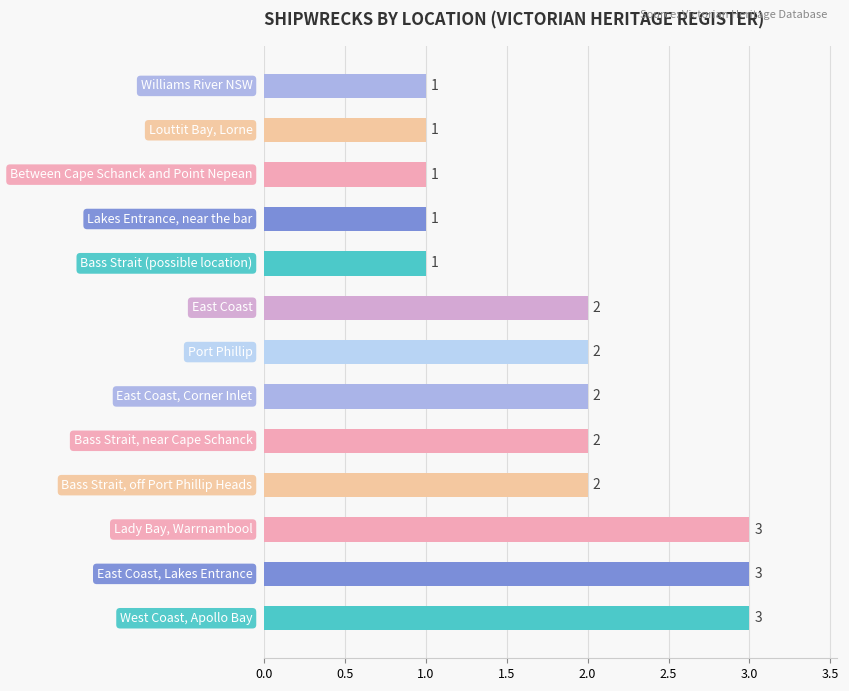

How many series are shown in this chart?

1